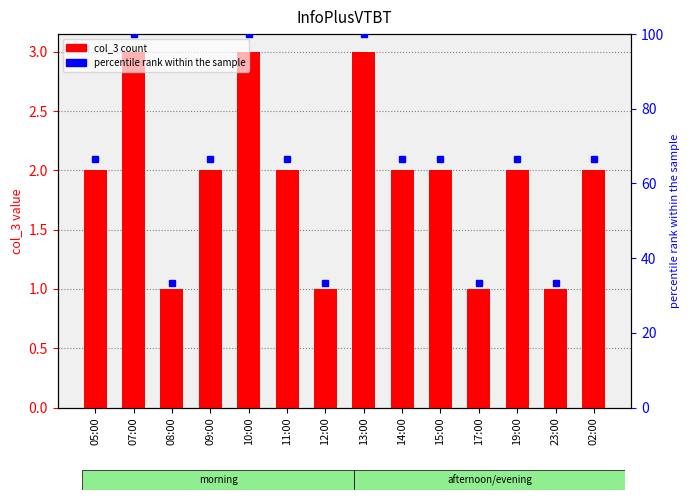

Reading left to right, what are all the values shown in this chart?

col_3: 05:00=2.0	07:00=3.0	08:00=1.0	09:00=2.0	10:00=3.0	11:00=2.0	12:00=1.0	13:00=3.0	14:00=2.0	15:00=2.0	17:00=1.0	19:00=2.0	23:00=1.0	02:00=2.0
percentile rank within the sample: 05:00=66.7	07:00=100.0	08:00=33.3	09:00=66.7	10:00=100.0	11:00=66.7	12:00=33.3	13:00=100.0	14:00=66.7	15:00=66.7	17:00=33.3	19:00=66.7	23:00=33.3	02:00=66.7